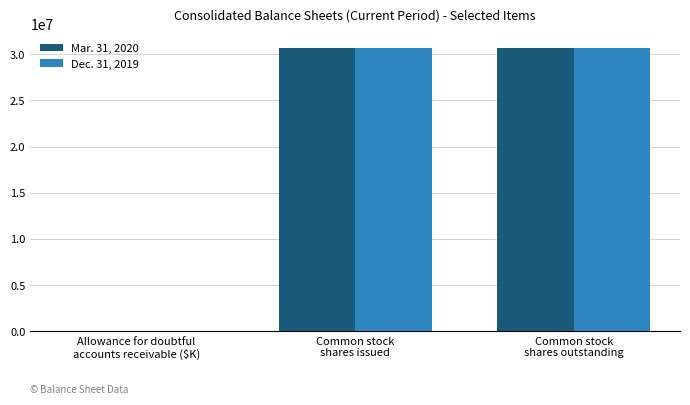

What is the maximum value shown in the chart?

30715959